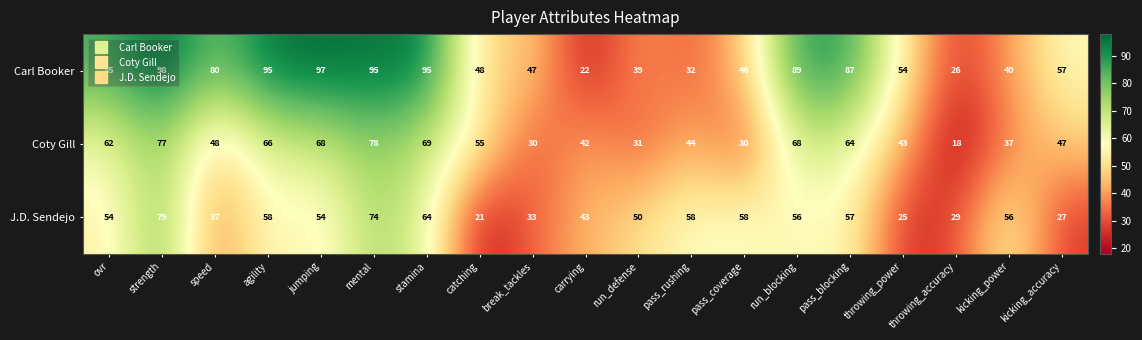

What is the difference between the second highest and second lowest values in the J.D. Sendejo series?

49